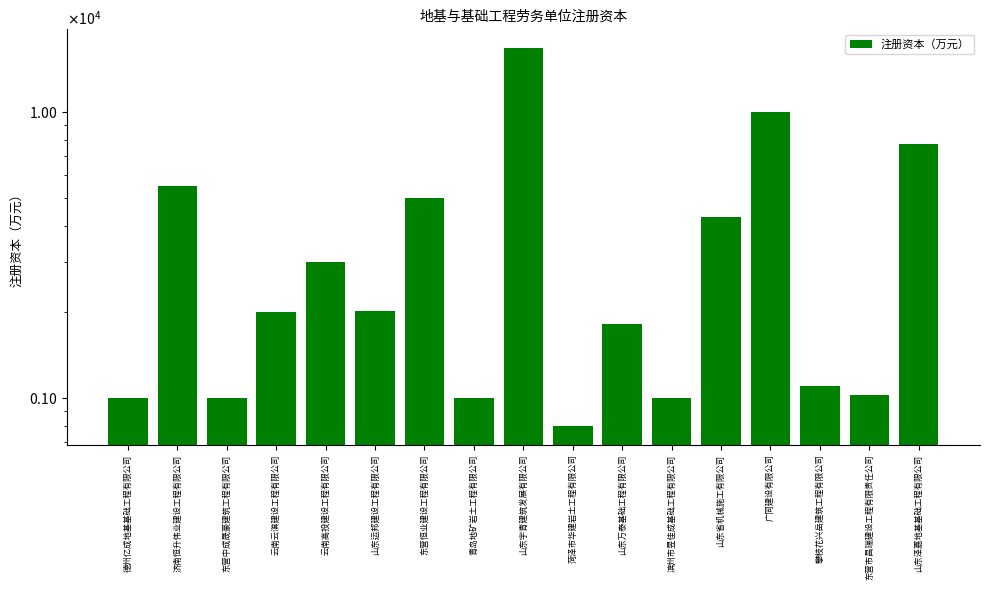

What is the smallest value displayed?

800.0